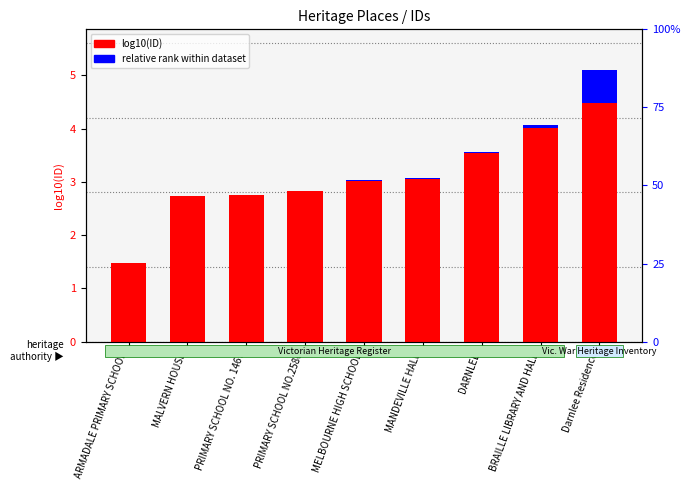

List the series in order of their overall mean, highest first.

log10(ID), relative rank within dataset